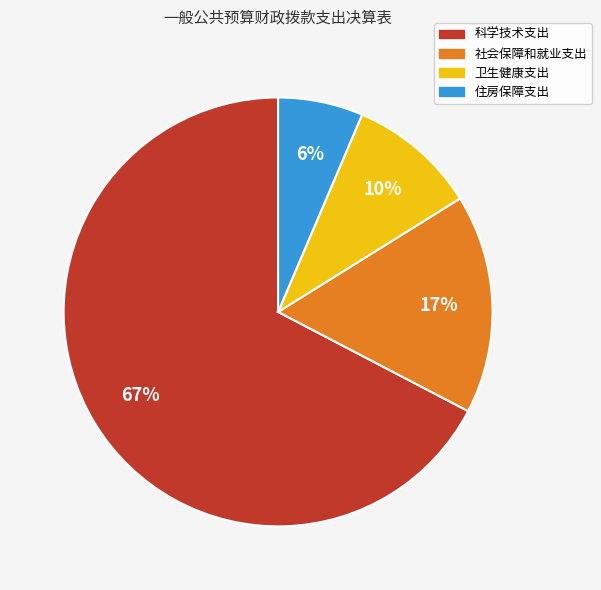

Which slice represents more than half of the pie?

科学技术支出